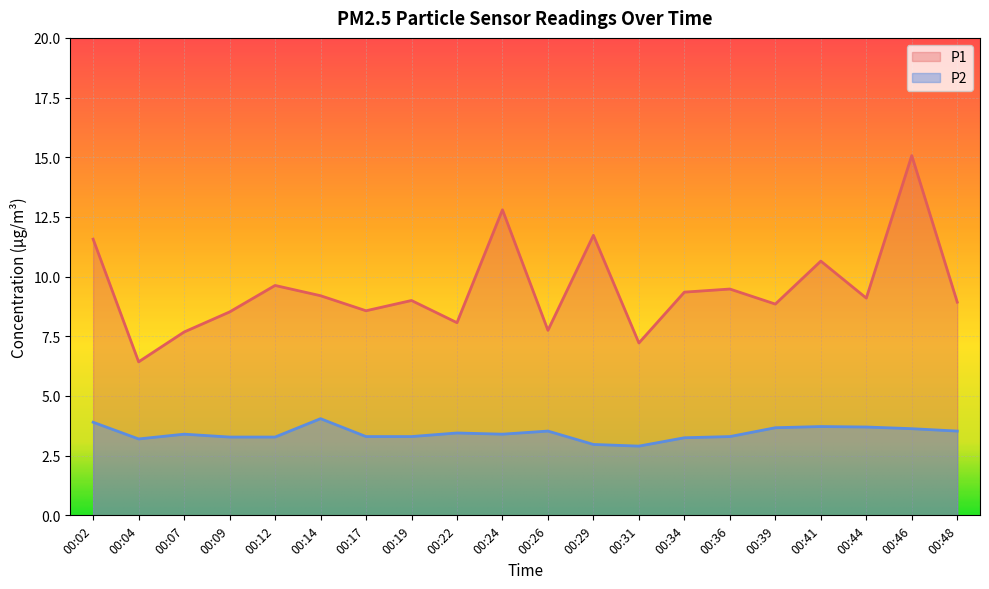

What are all the series names shown in the legend?

P1, P2